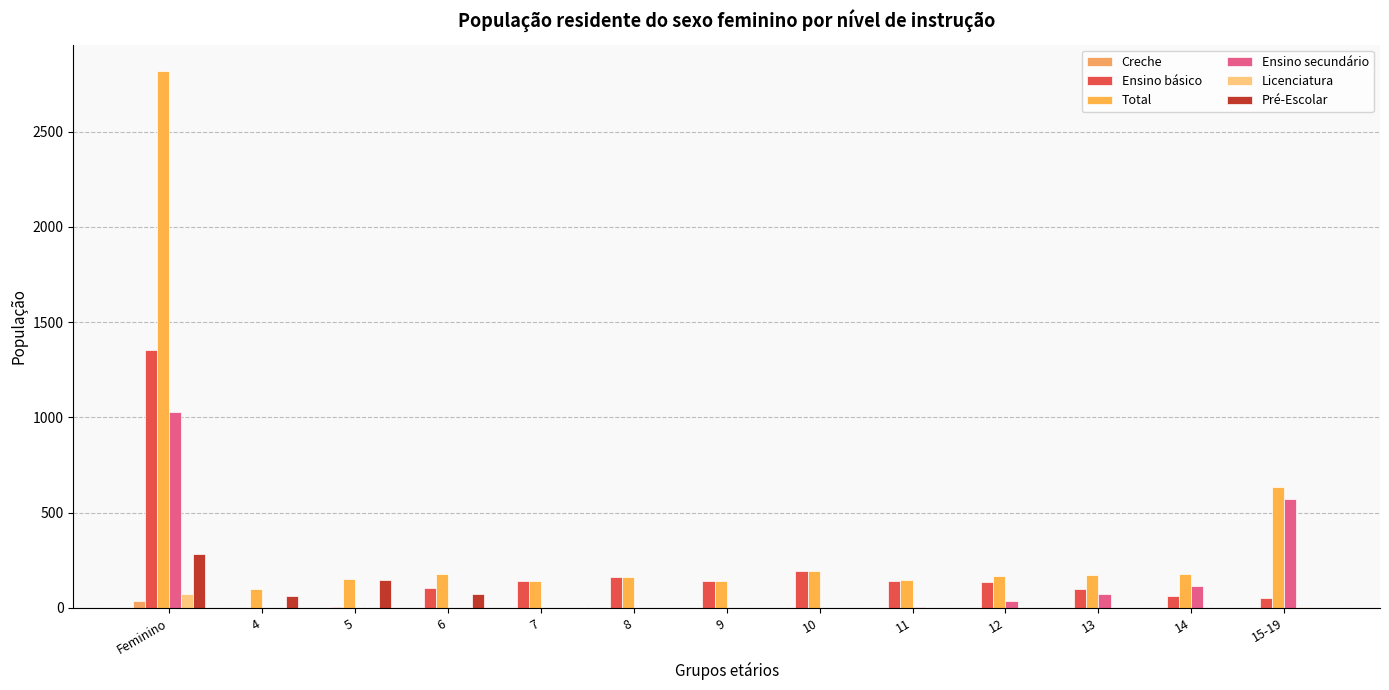

How many groups of bars are there?

13